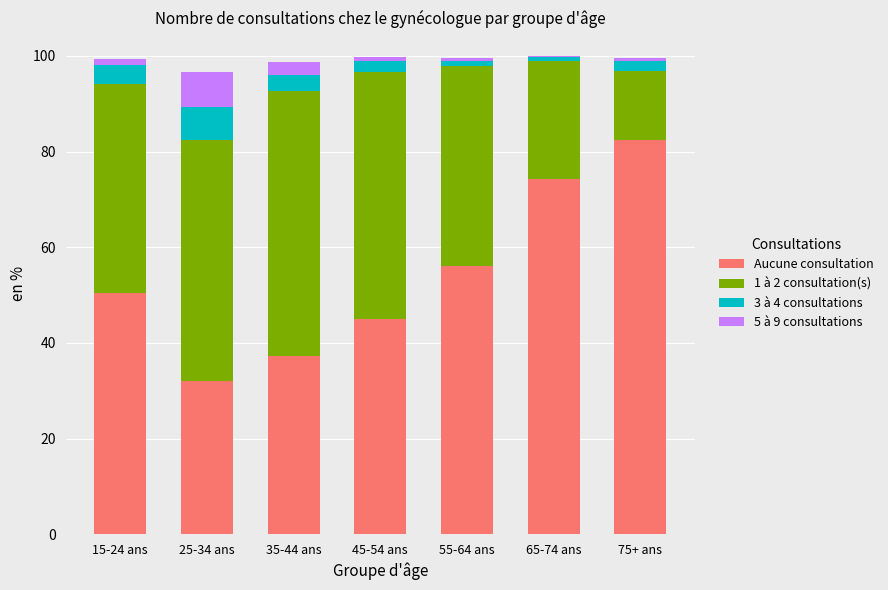

Reading left to right, what are the values for Aucune consultation?

15-24 ans=50.4	25-34 ans=32.0	35-44 ans=37.3	45-54 ans=45.1	55-64 ans=56.2	65-74 ans=74.3	75+ ans=82.5